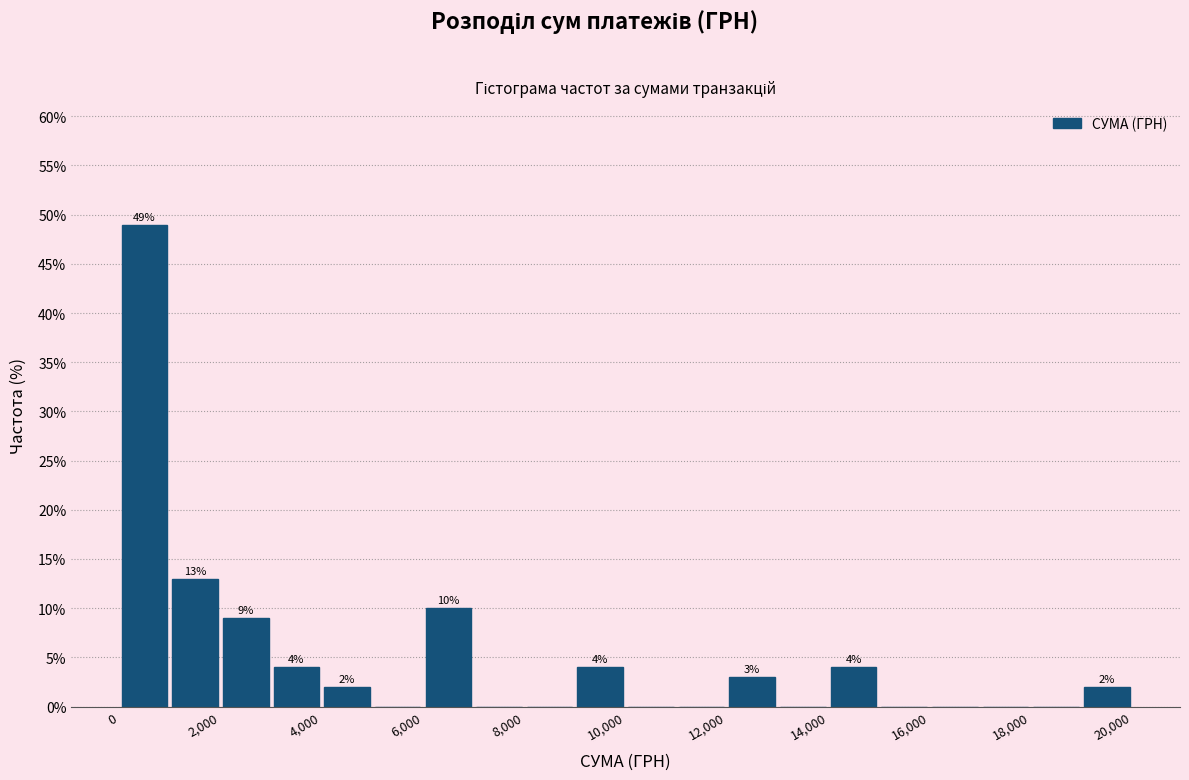

Which range on the x-axis has the tallest bar?

0 to 1000